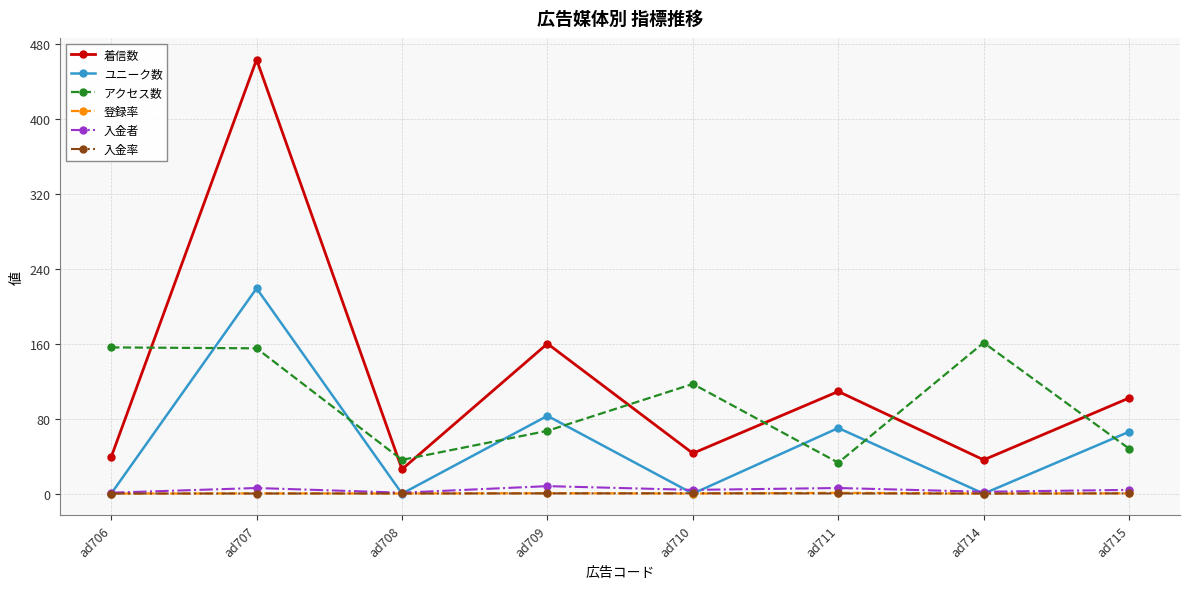

Read the 着信数 value at ad706.

39.0